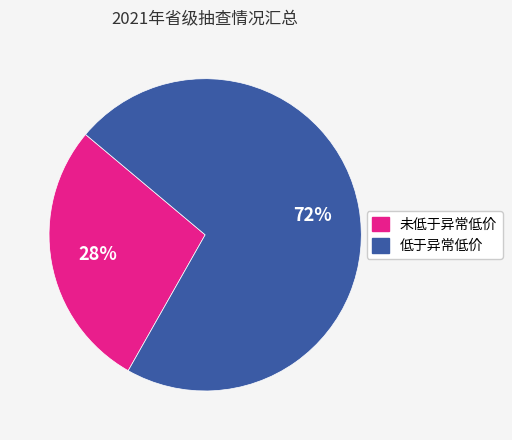

Is there any slice that represents more than half of the pie?

Yes